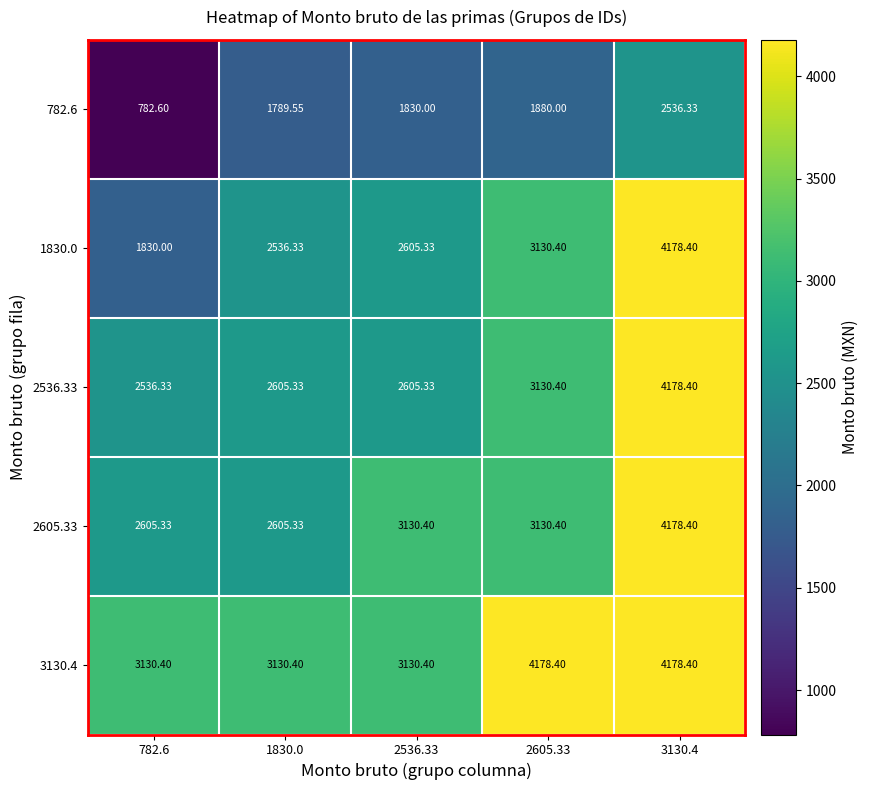

Is the value of 2605.33 at 3130.4 greater than the value of 2536.33 at 782.6?

Yes